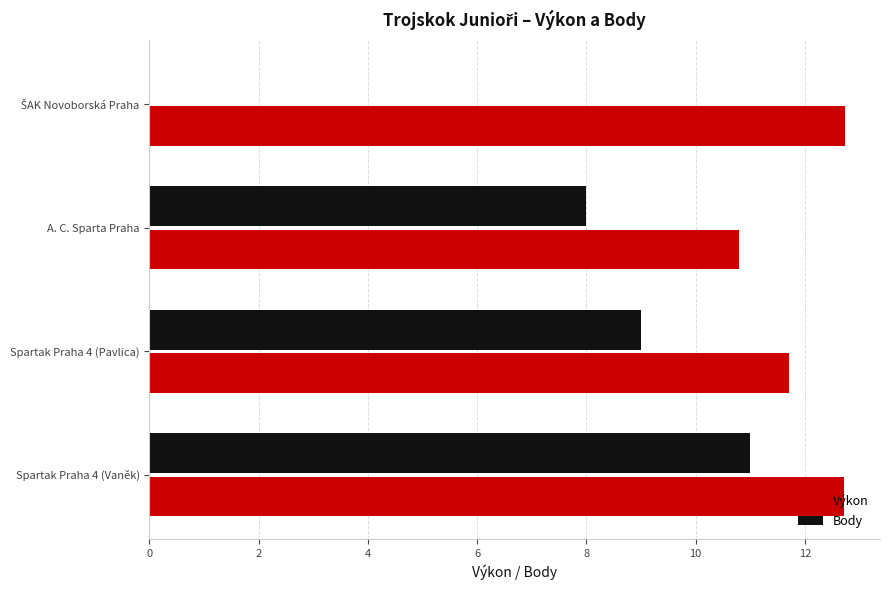

Which category has the highest value in the Body series?

Spartak Praha 4 (Vaněk)